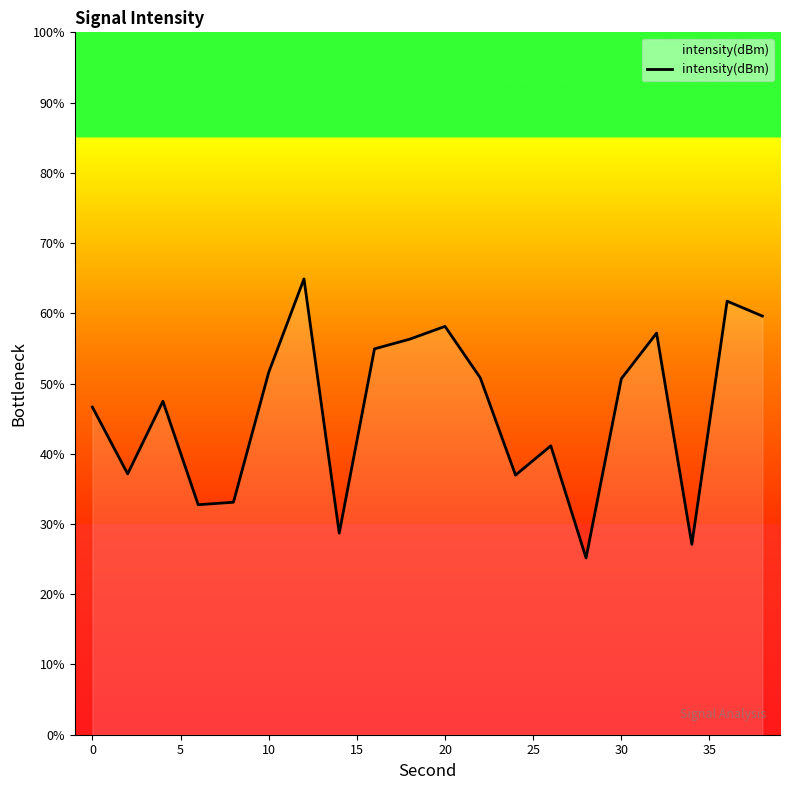

What is the maximum value shown in the chart?

64.9